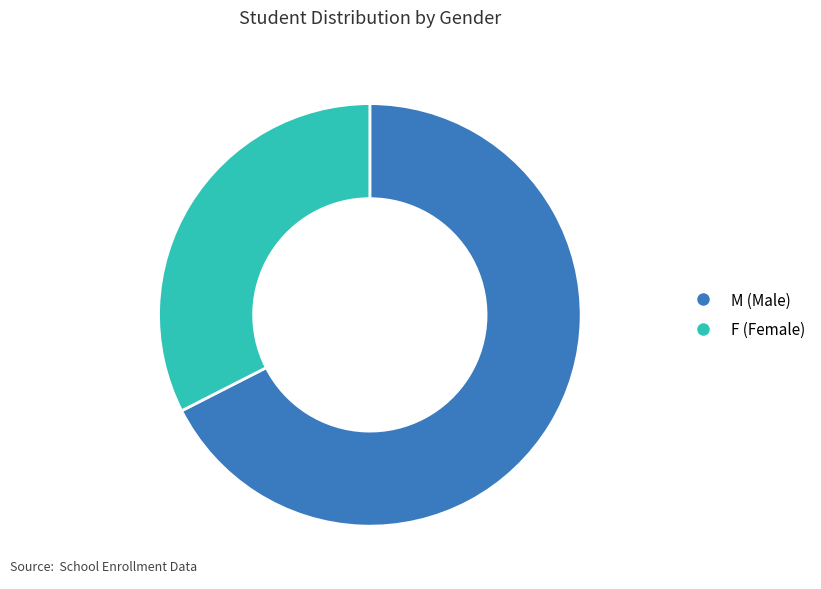

True or false: F accounts for 26% of the total.

False